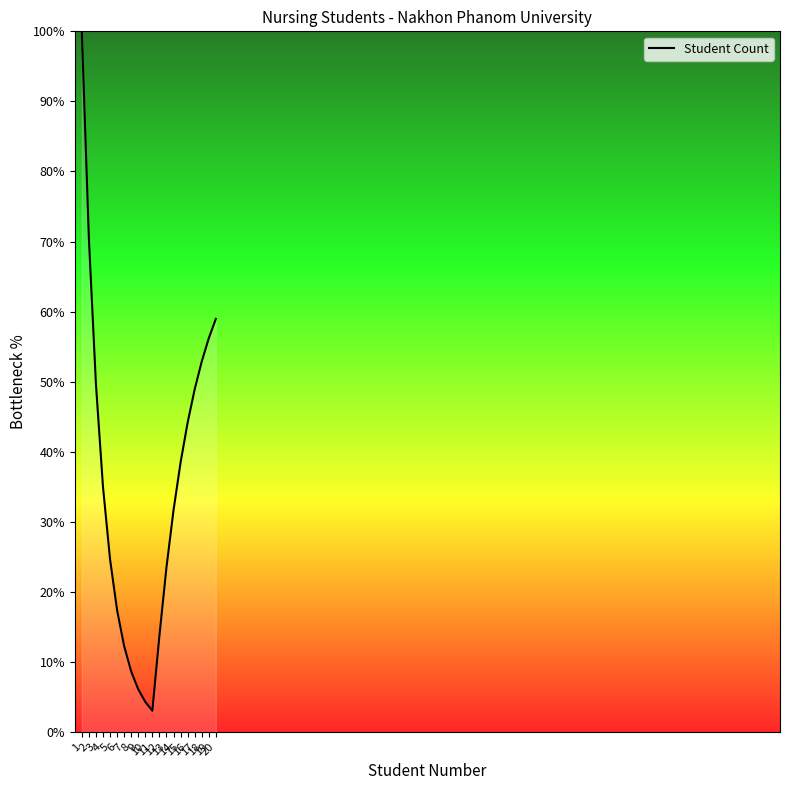

Reading left to right, list all the values displayed in this chart.

1=100.0	2=70.5	3=49.7	4=35.0	5=24.7	6=17.4	7=12.2	8=8.6	9=6.1	10=4.3	11=3.0	12=13.7	13=23.5	14=31.6	15=38.4	16=44.1	17=48.9	18=52.9	19=56.2	20=58.9